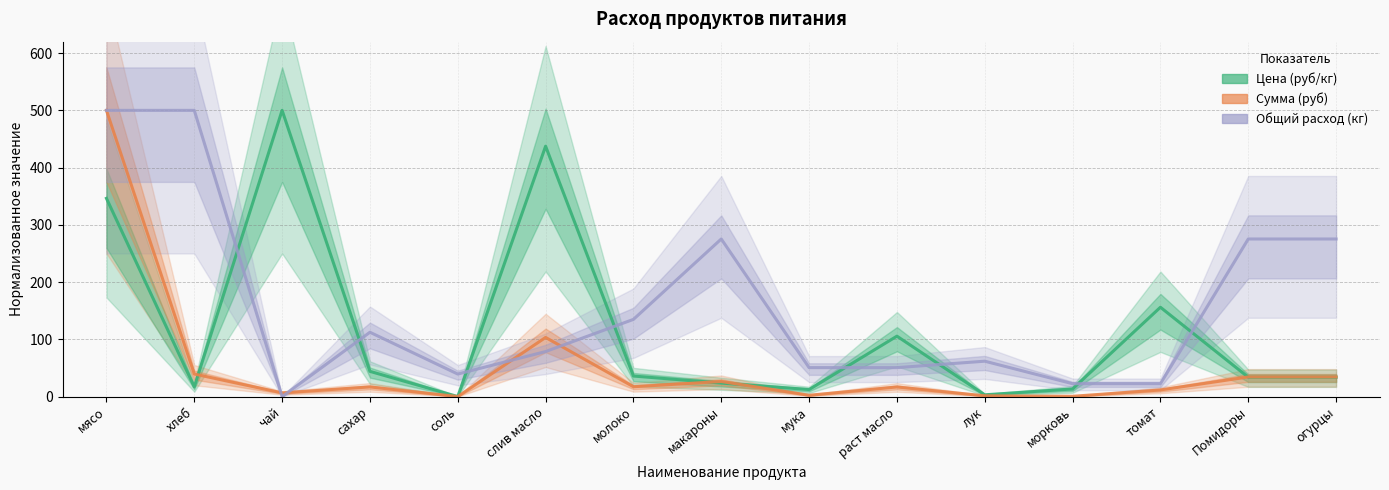

Which series has the largest range (max minus min)?

Цена (руб/кг)